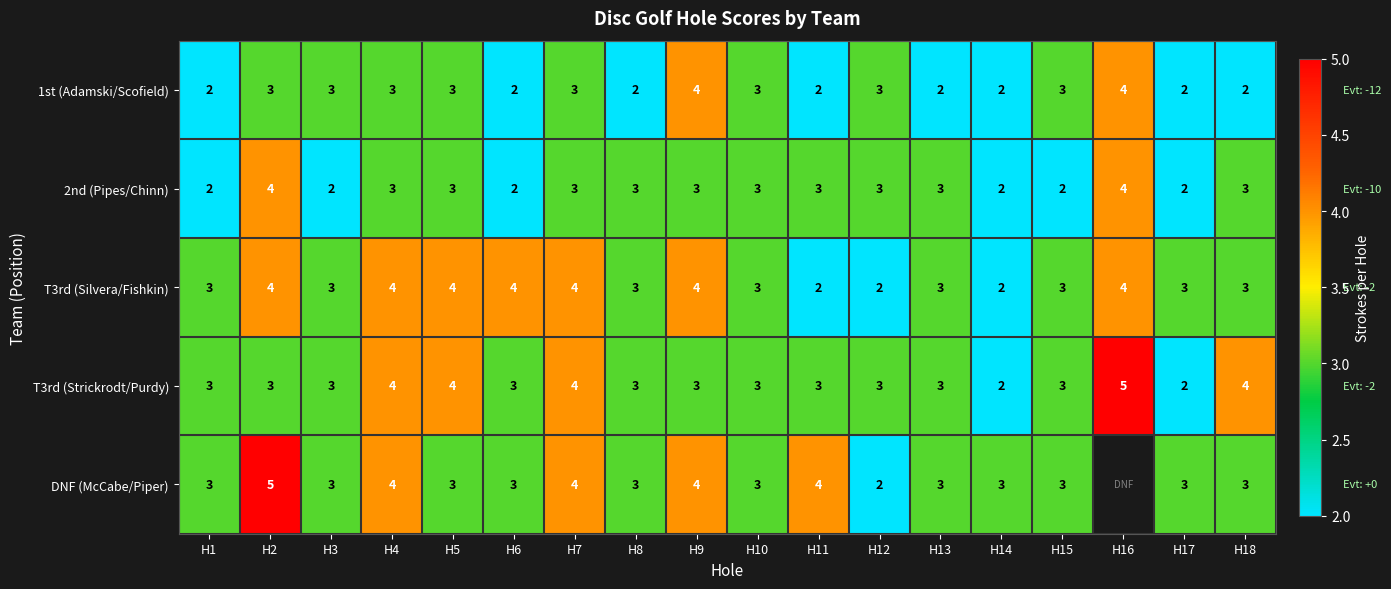

What is the difference between the maximum and minimum values in the T3rd (Strickrodt/Purdy) series?

3